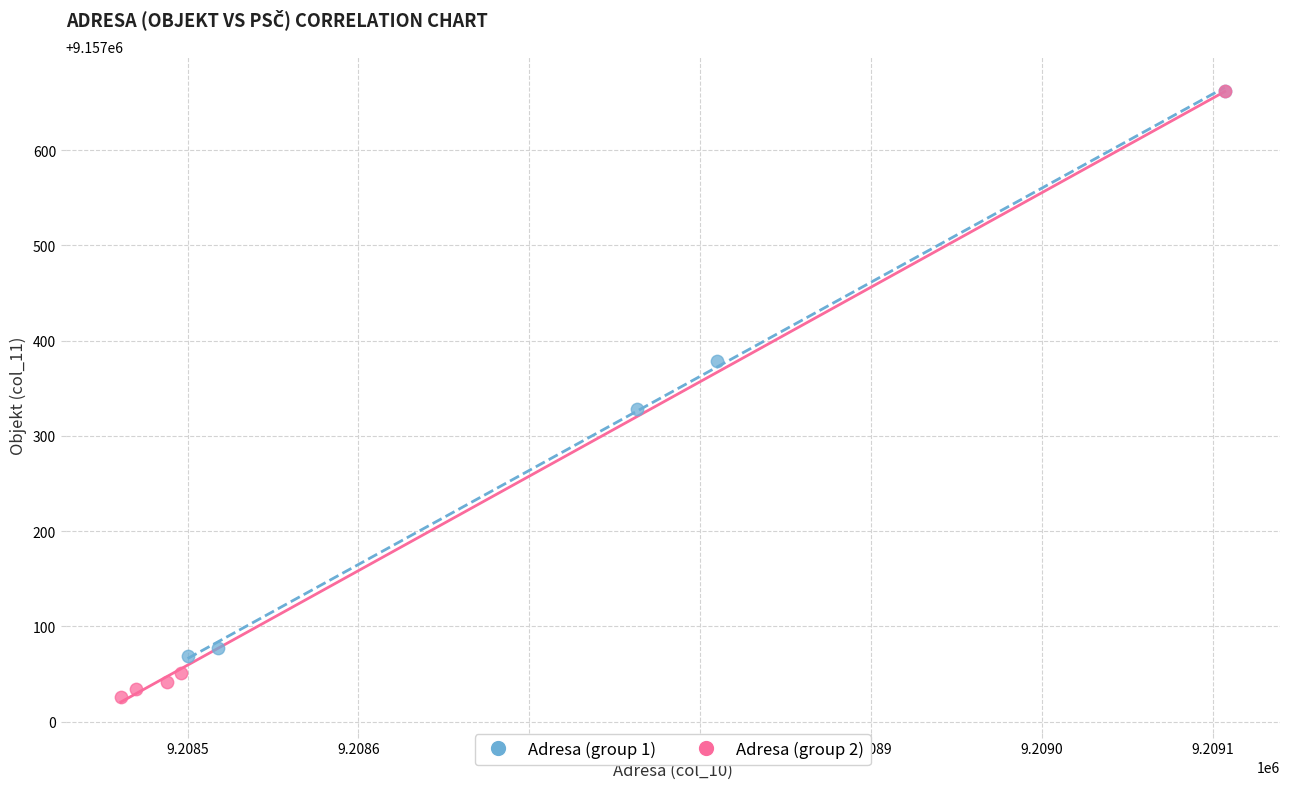

Which series has the widest spread of Y values?

Adresa (group 2)